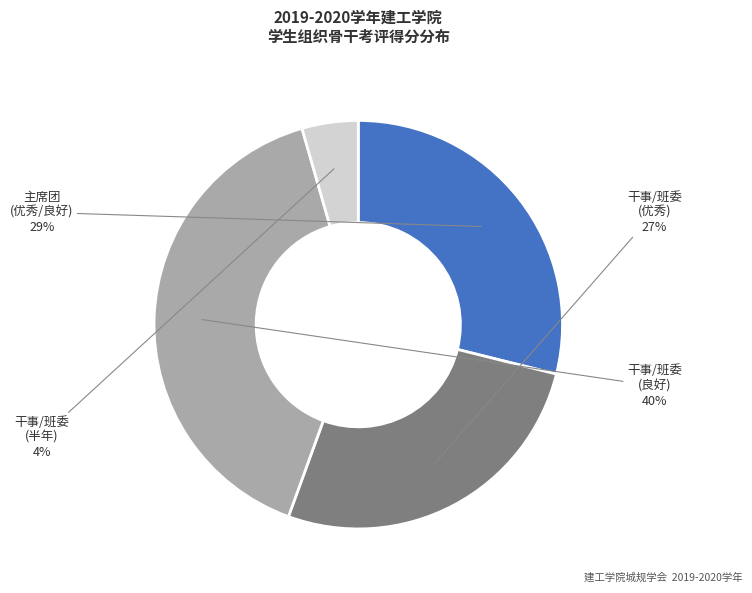

Do 干事/班委 (优秀) and 主席团 (优秀/良好) together represent more than half of the pie?

Yes